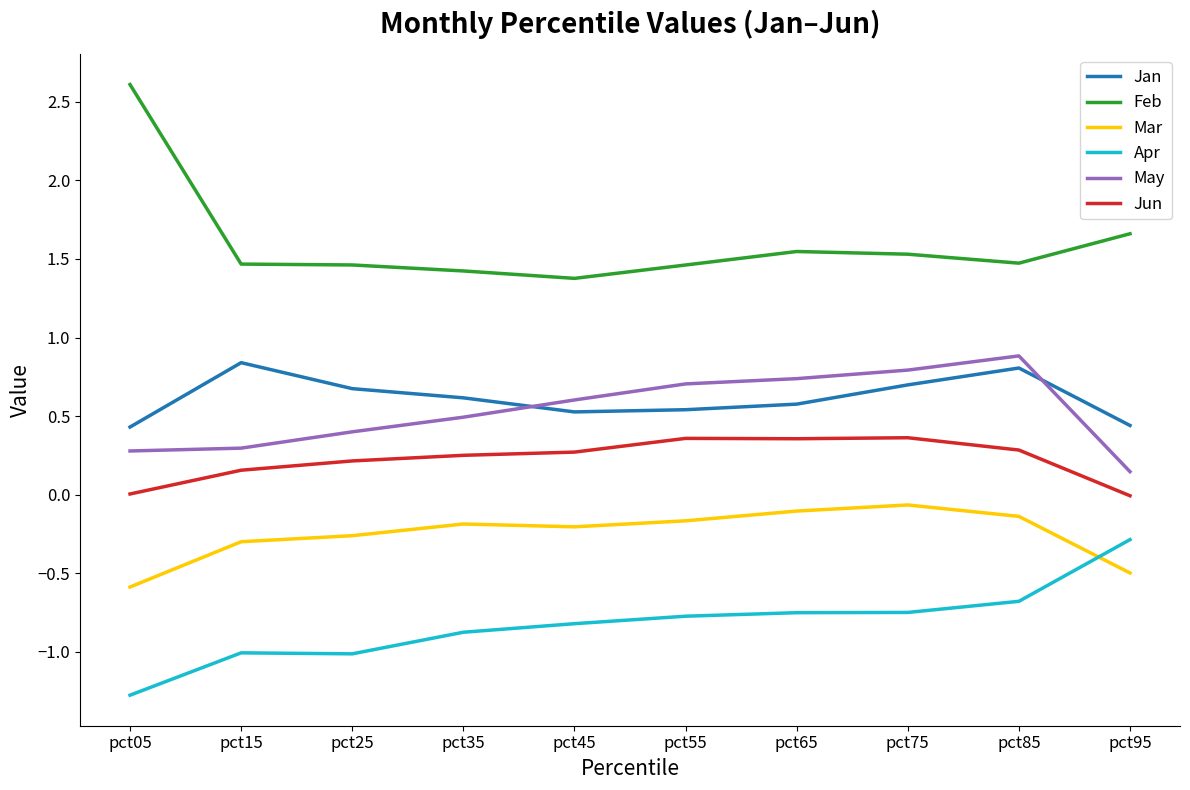

What is the difference between the highest and lowest values at pct25?

2.5